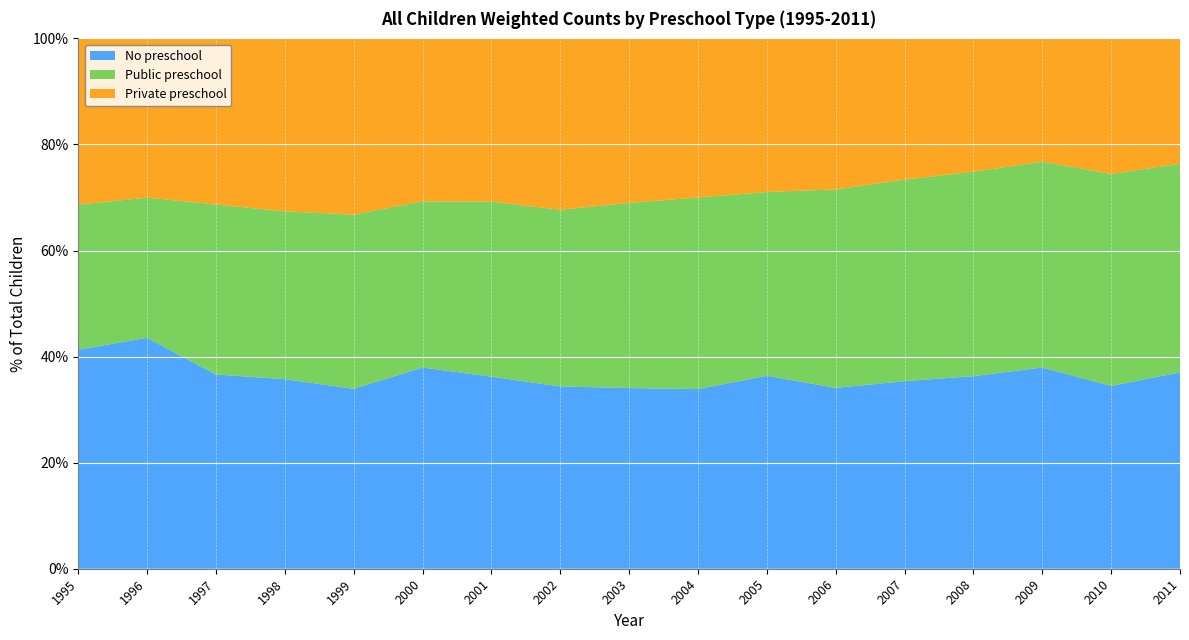

Reading right to left, list all the values displayed in this chart.

No preschool: 1527272	1369295	1477632	1437367	1318309	1277245	1360132	1370194	1291875	1236329	1319033	1384221	1252396	1336705	1367257	1694180	1592306
Public preschool: 1623809	1586964	1512305	1525421	1417044	1401169	1295202	1461813	1323899	1198202	1202033	1143542	1211999	1183034	1196841	1028879	1053786
Private preschool: 975629	1015760	905170	995362	992894	1066593	1082787	1213419	1176240	1162536	1121224	1120533	1227194	1219286	1169461	1167944	1208375